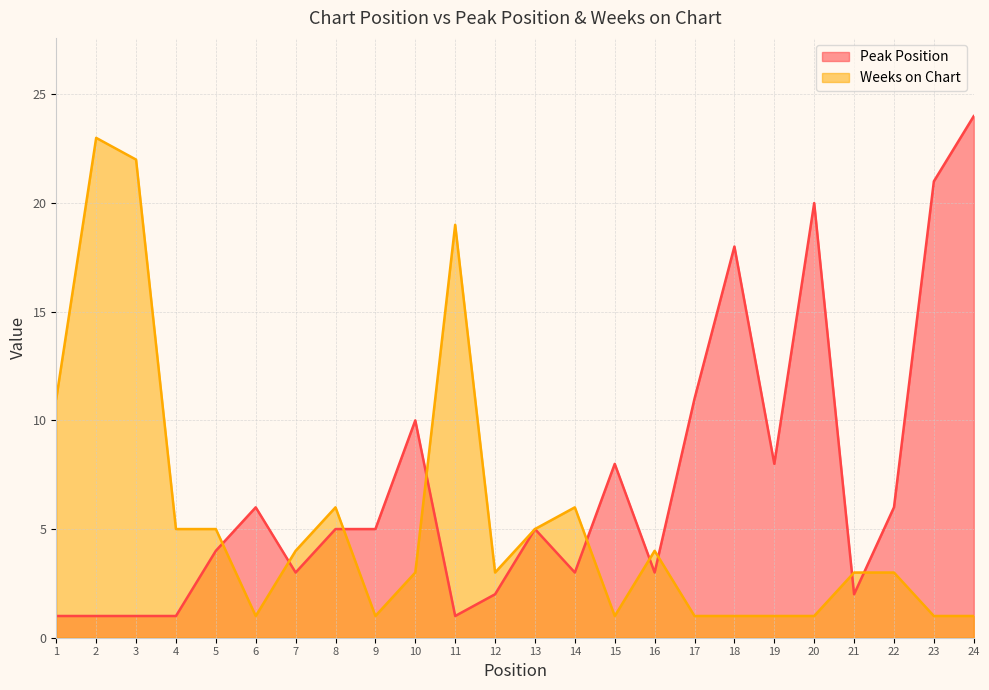

The Peak Position series shows 1 at 2. True or false?

False